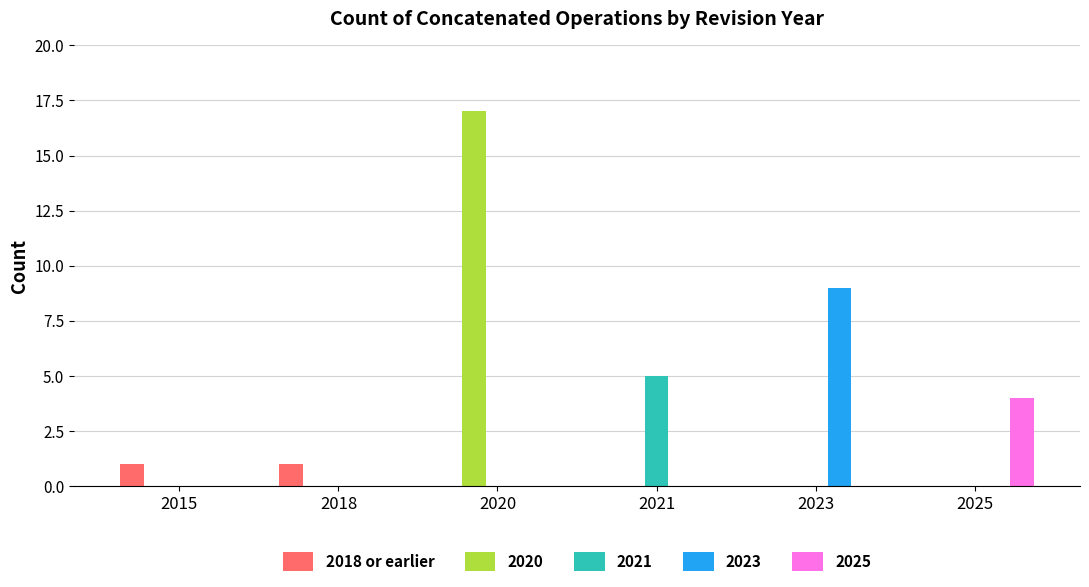

Which series has the largest total across all categories?

2020